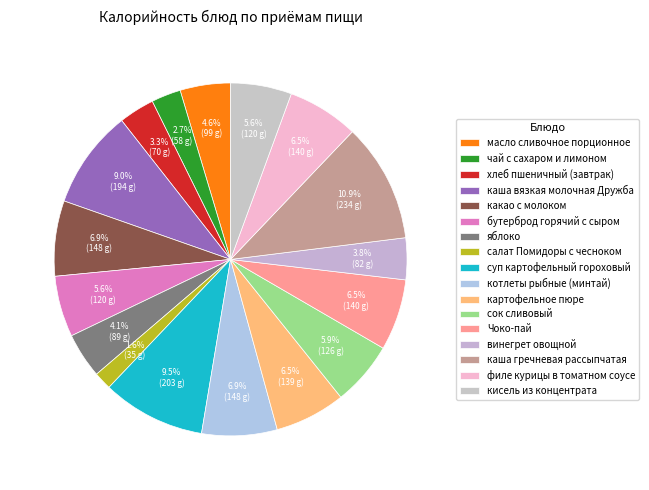

What percentage is the масло сливочное порционное slice, to the nearest percent?

5%